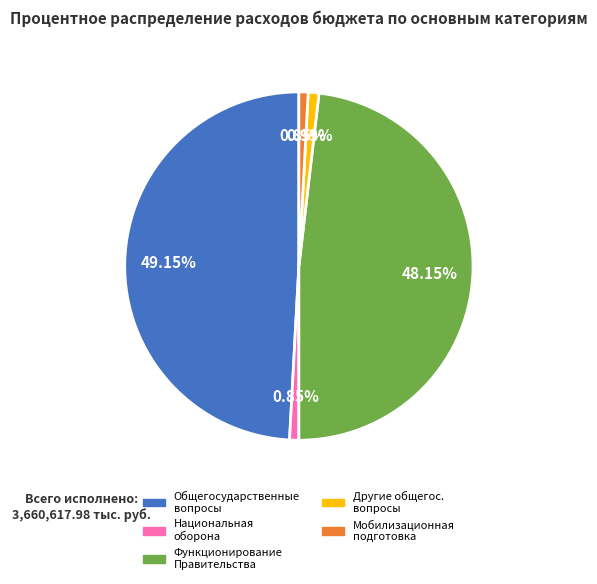

Is there a majority slice in this chart?

No